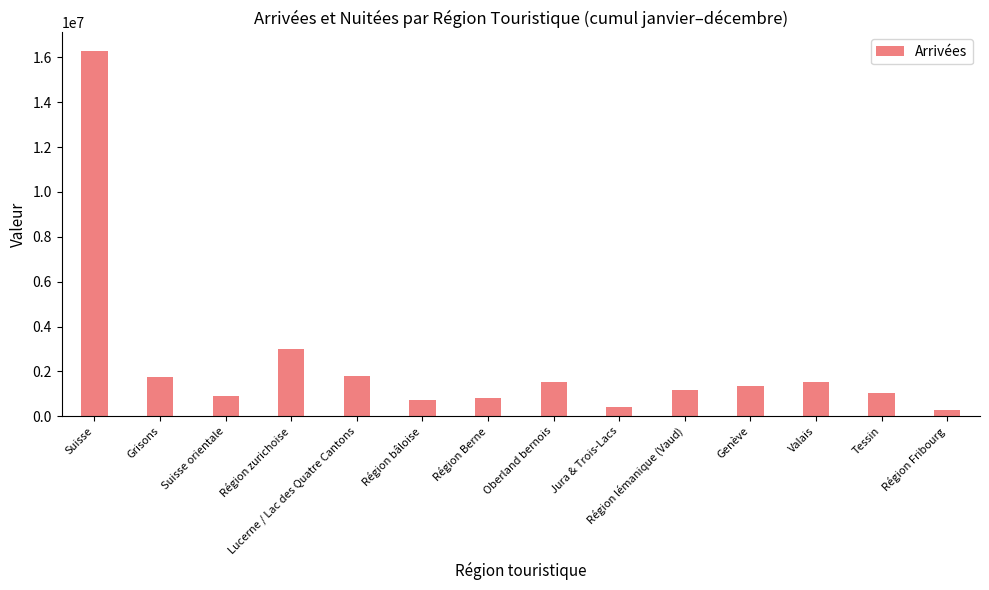

What is the change in value from Suisse orientale to Région bâloise?

-173427